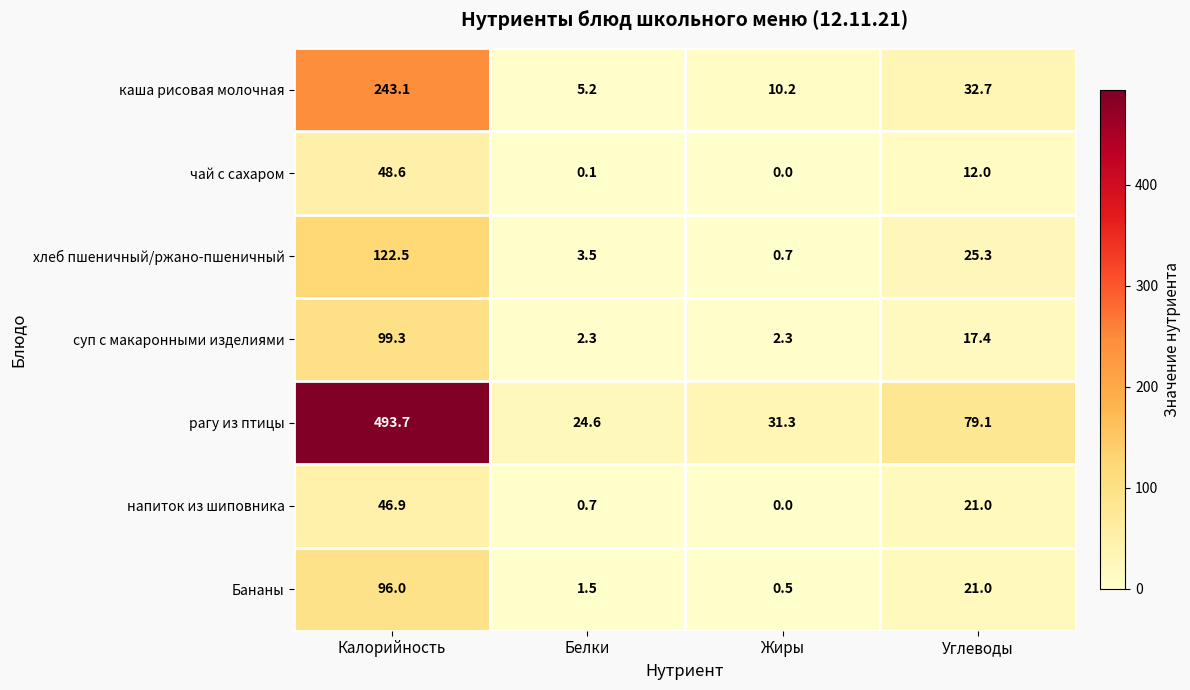

At how many categories does at least one series exceed 125?

1